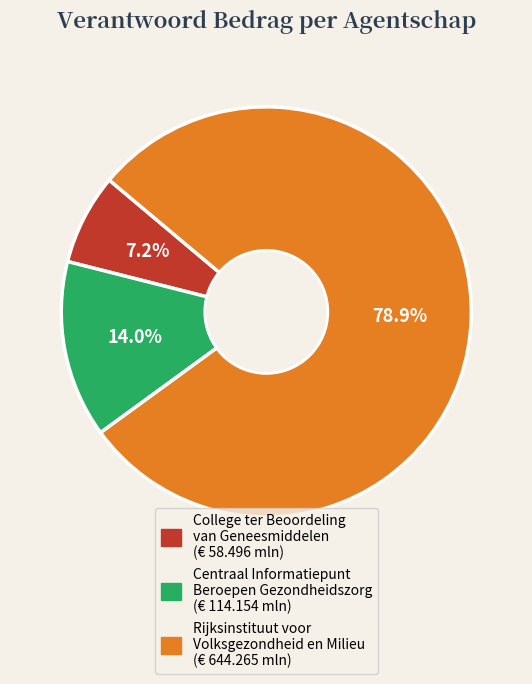

Rank the categories by value from lowest to highest.

College ter Beoordeling van Geneesmiddelen, Centraal Informatiepunt Beroepen Gezondheidszorg, Rijksinstituut voor Volksgezondheid en Milieu